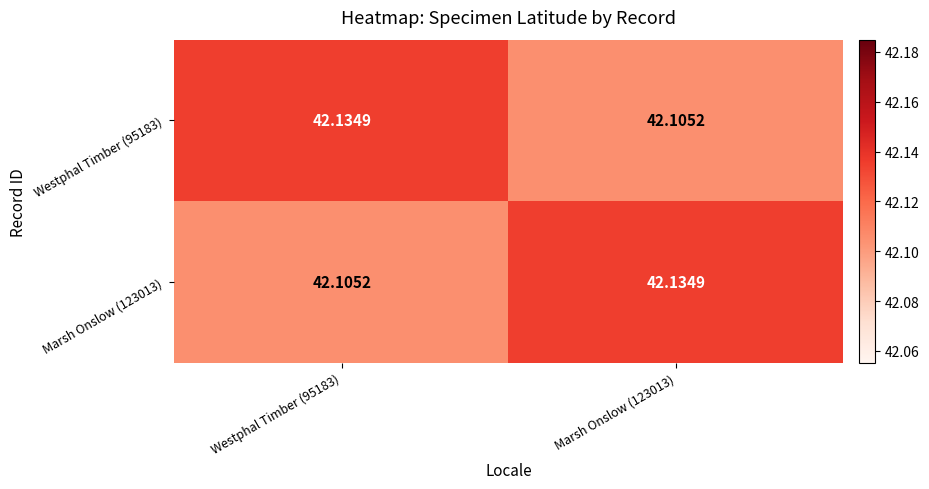

How many distinct data groups are displayed?

2